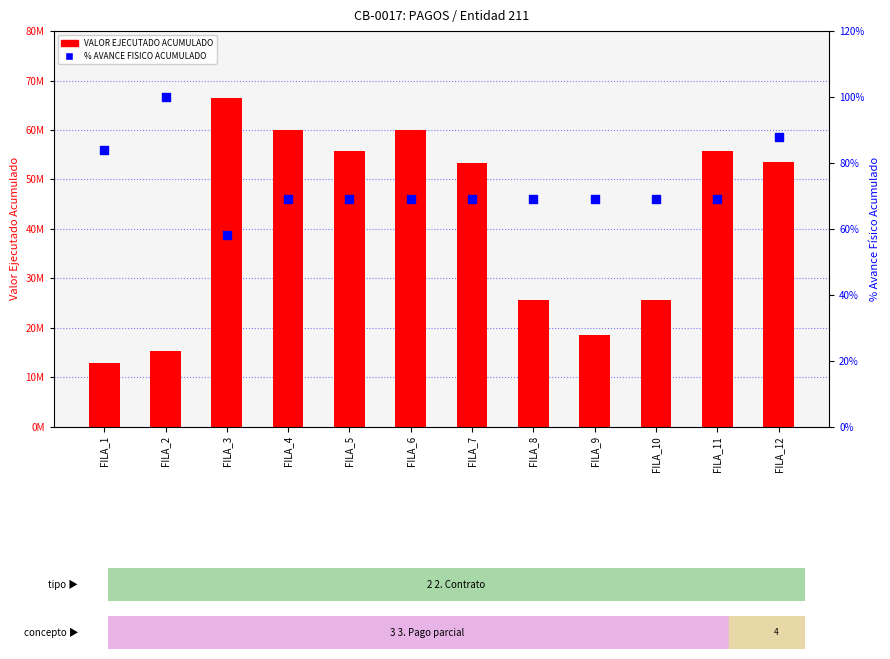

At which category is the sum across all series the highest?

FILA_3